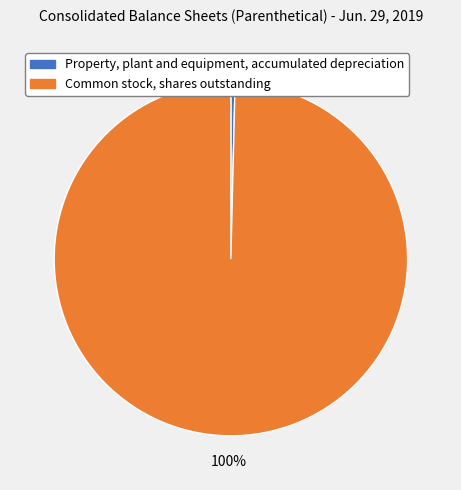

Do Common stock, shares outstanding and Property, plant and equipment, accumulated depreciation together represent more than half of the pie?

Yes